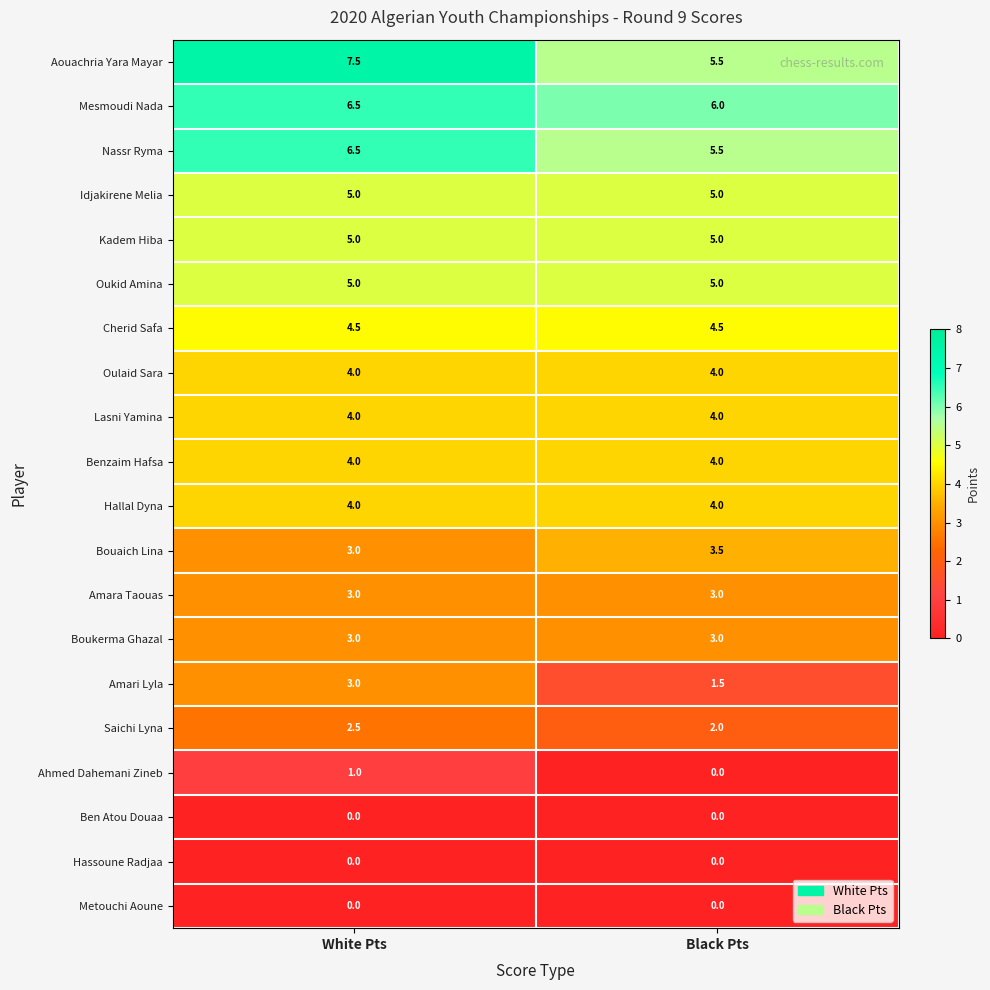

Rank the categories by Nassr Ryma value from lowest to highest.

Black Pts, White Pts